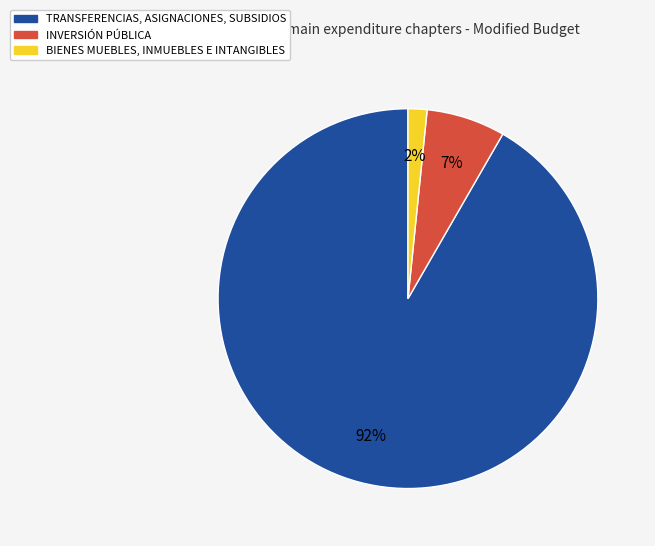

Between INVERSIÓN PÚBLICA and TRANSFERENCIAS, ASIGNACIONES, SUBSIDIOS, which is larger?

TRANSFERENCIAS, ASIGNACIONES, SUBSIDIOS